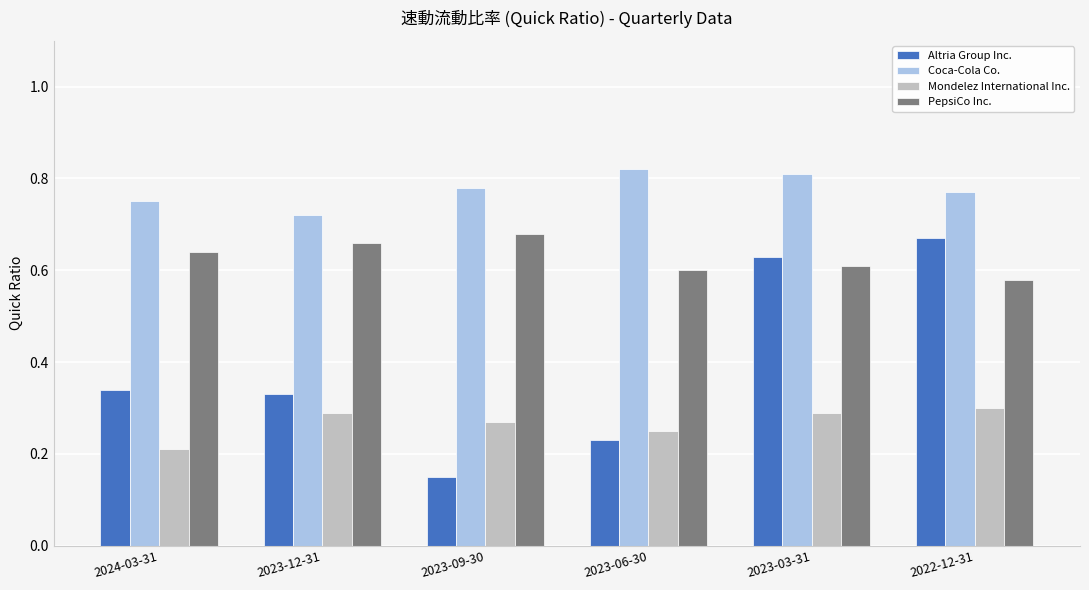

List the series in order of their overall mean, highest first.

Coca-Cola Co., PepsiCo Inc., Altria Group Inc., Mondelez International Inc.